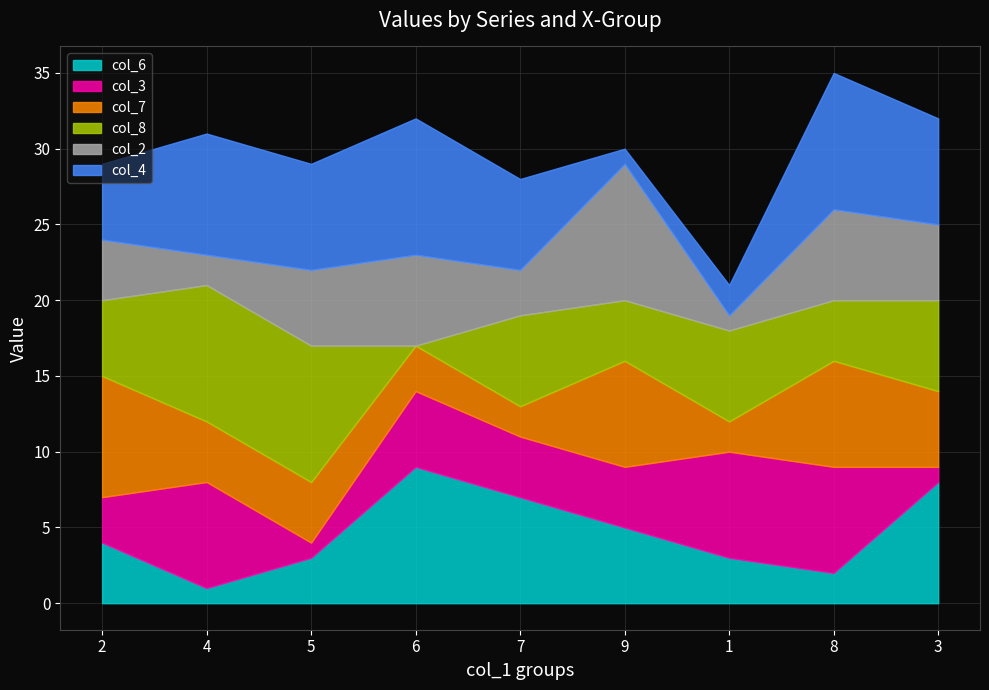

Which series changed the most between 6 and 1?

col_4